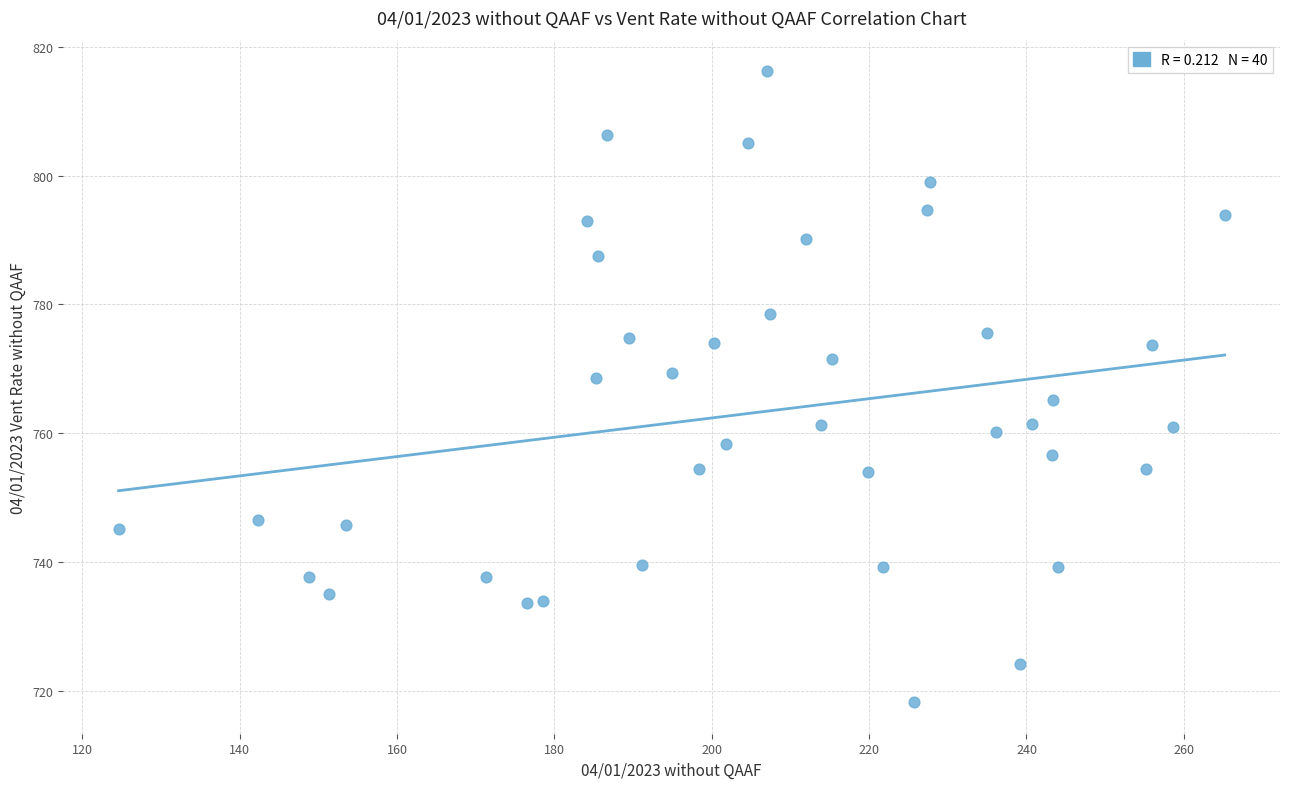

What is the range of X values (max minus min)?

140.6